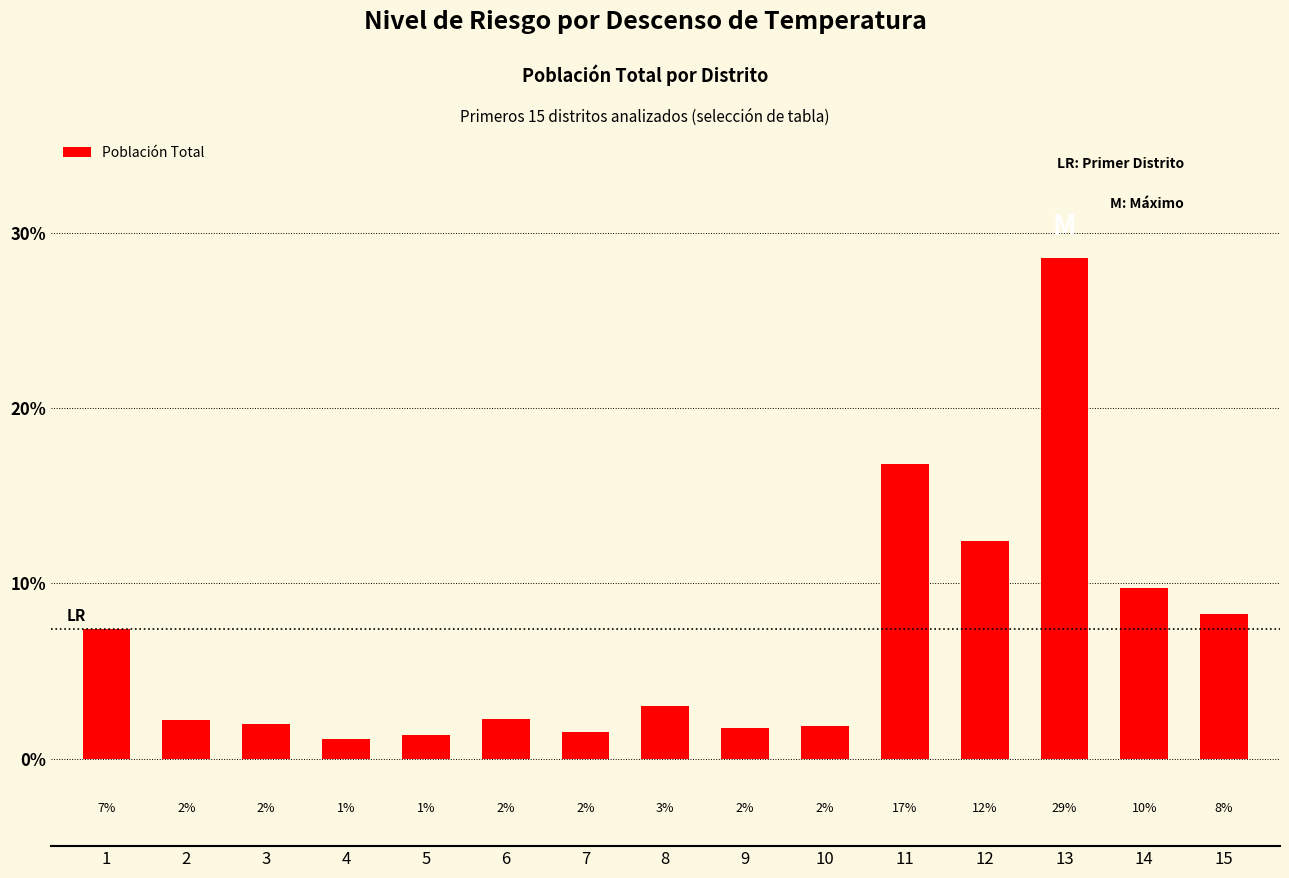

Is it true that the value at 12 is 3.9?

False